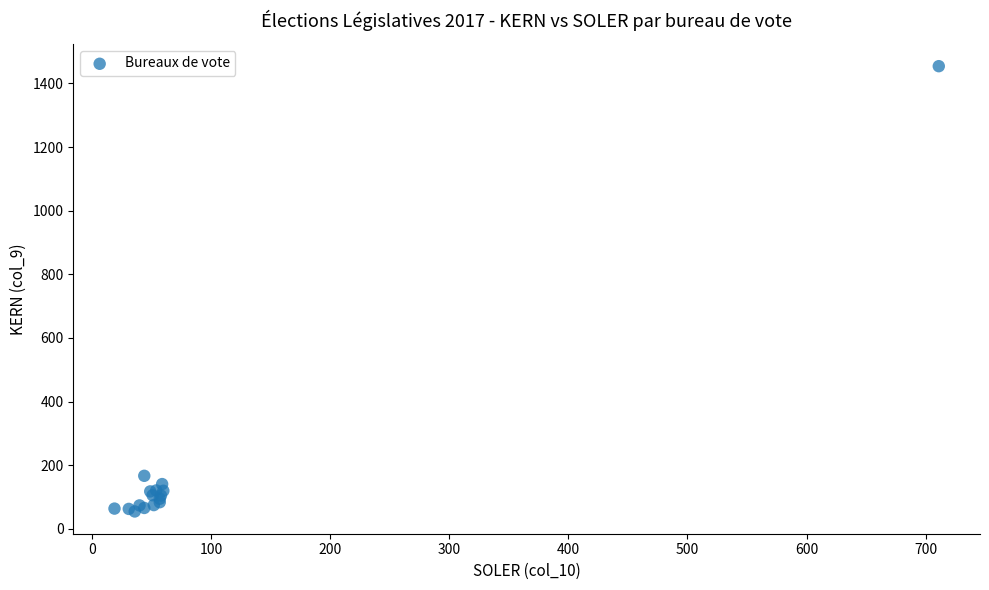

What Y value in the scatter plot is closest to 754?

167